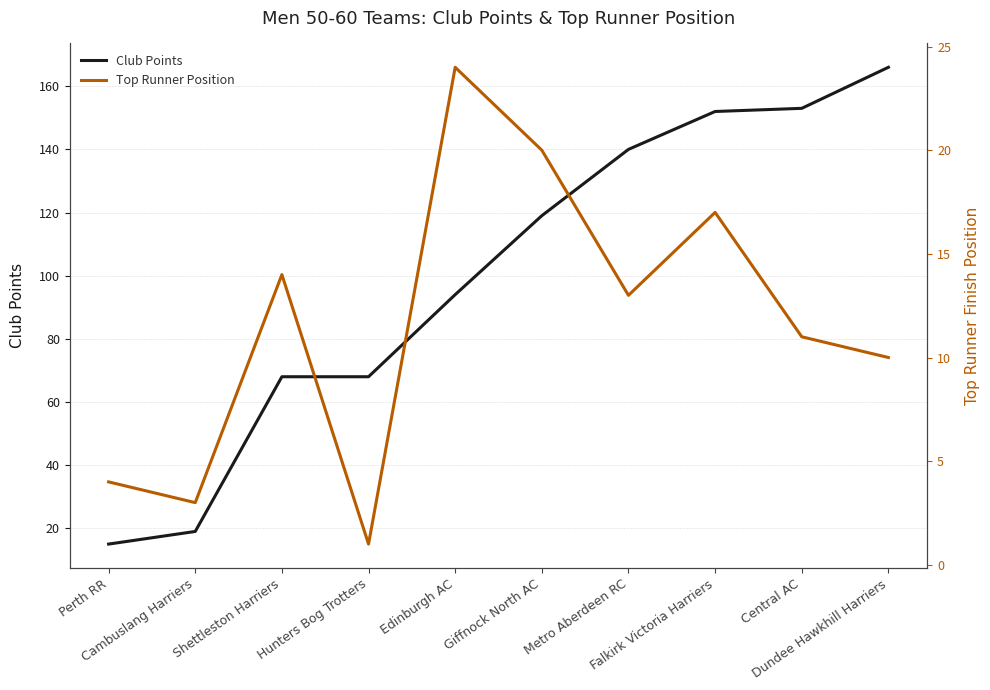

The value of Top Runner Position at Hunters Bog Trotters is 2. True or false?

False